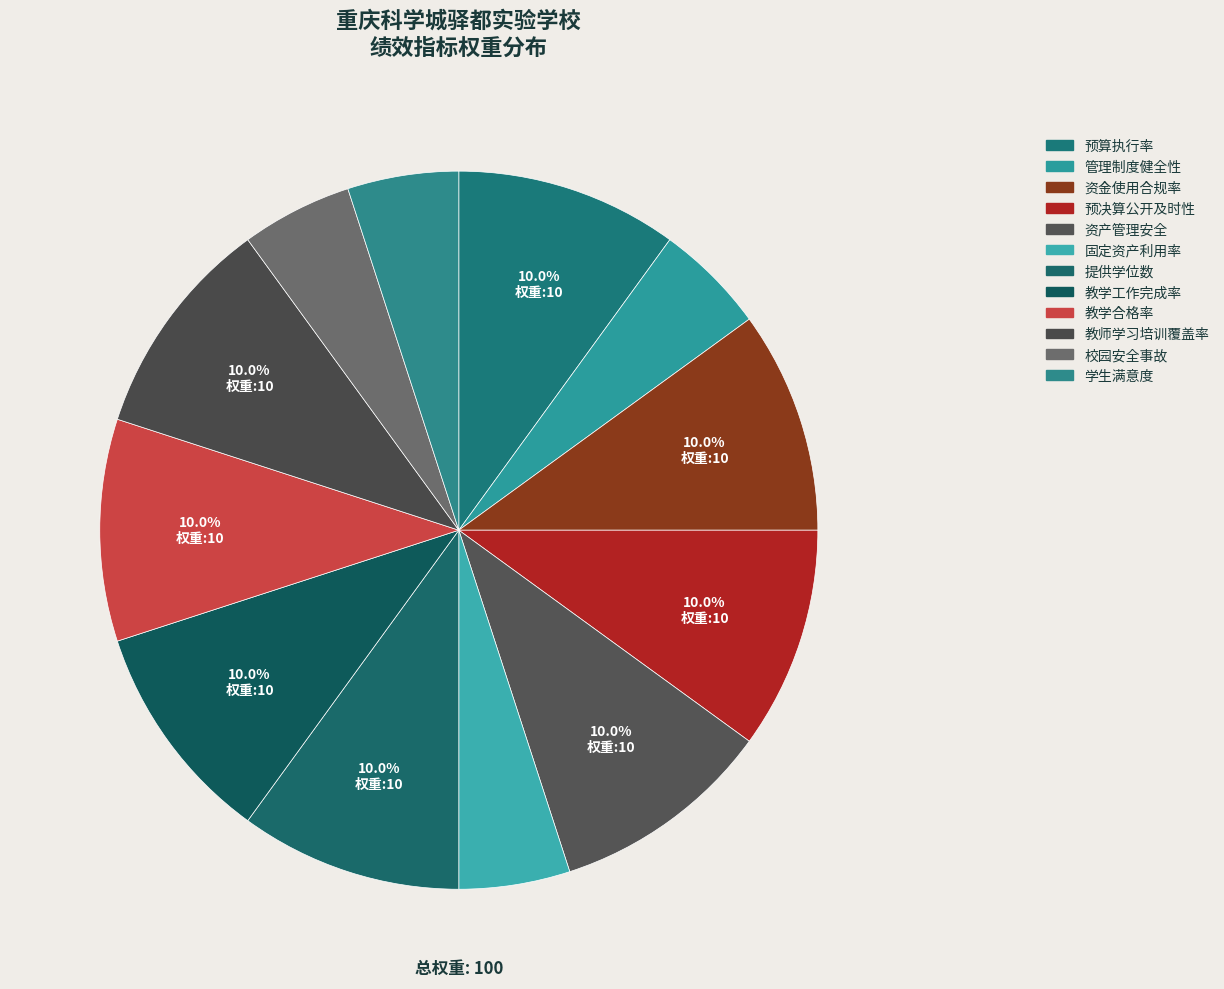

Rank the categories by value from lowest to highest.

管理制度健全性, 固定资产利用率, 校园安全事故, 学生满意度, 预算执行率, 资金使用合规率, 预决算公开及时性, 资产管理安全, 提供学位数, 教学工作完成率, 教学合格率, 教师学习培训覆盖率